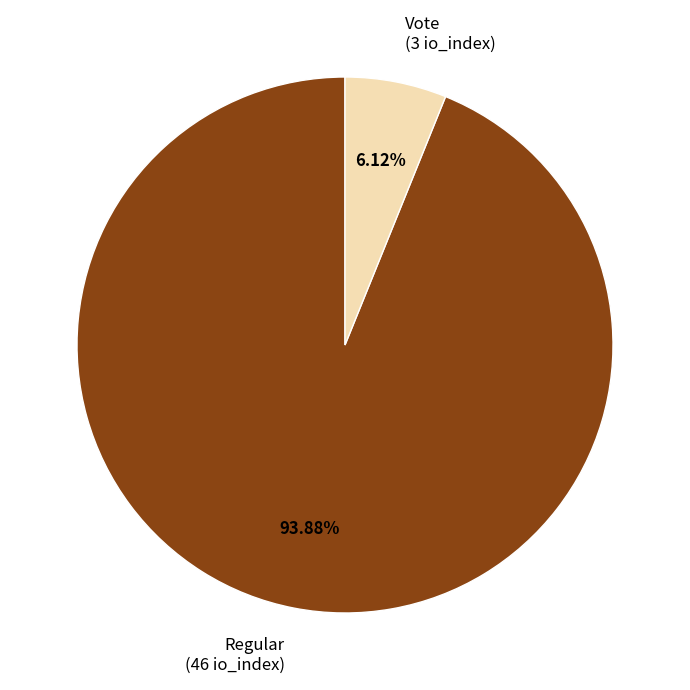

How many slices are in this pie chart?

2